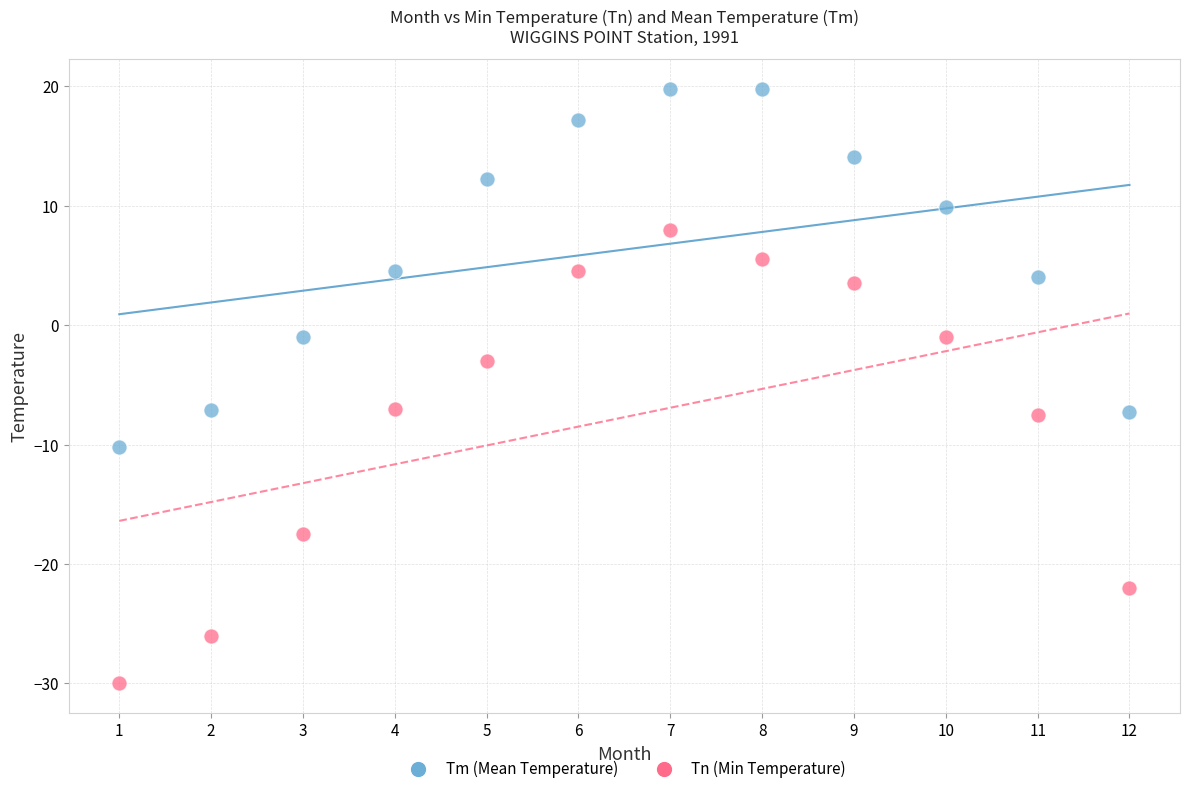

Which series contains the lowest Y value?

Tn (Min Temperature)